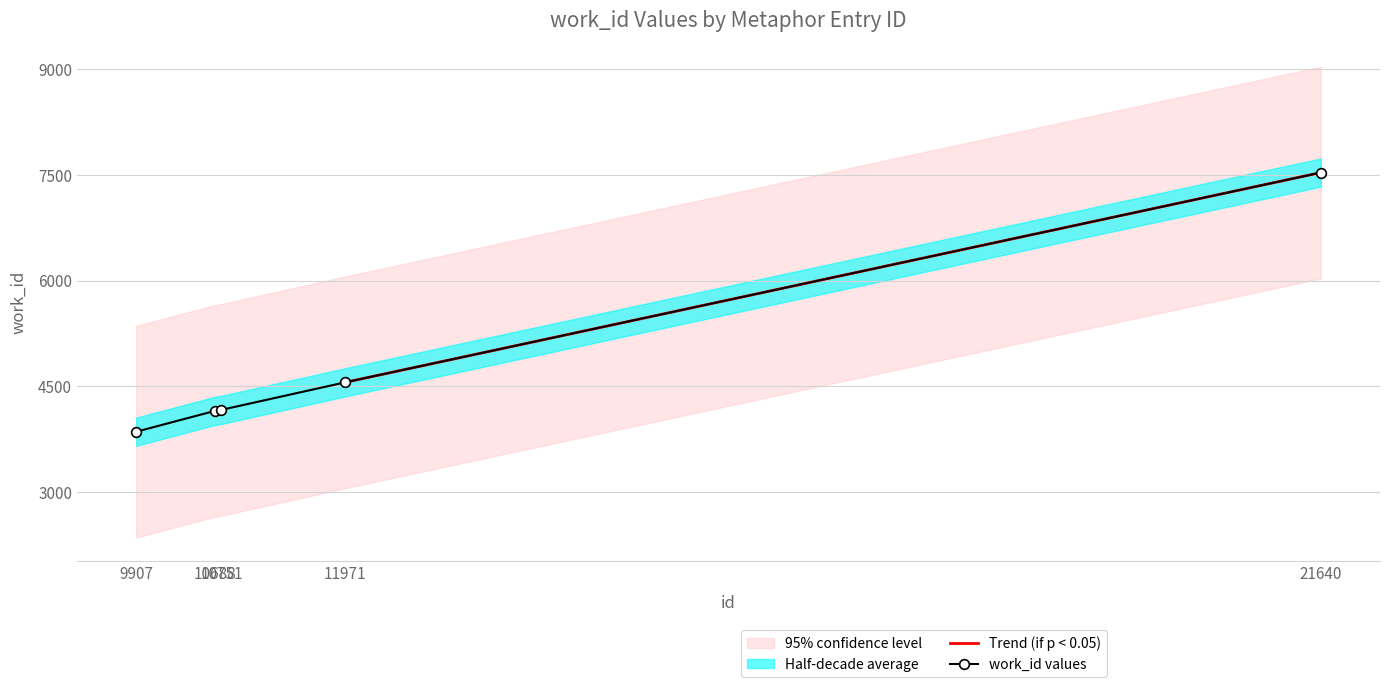

What is the difference between the maximum and minimum values?

3673